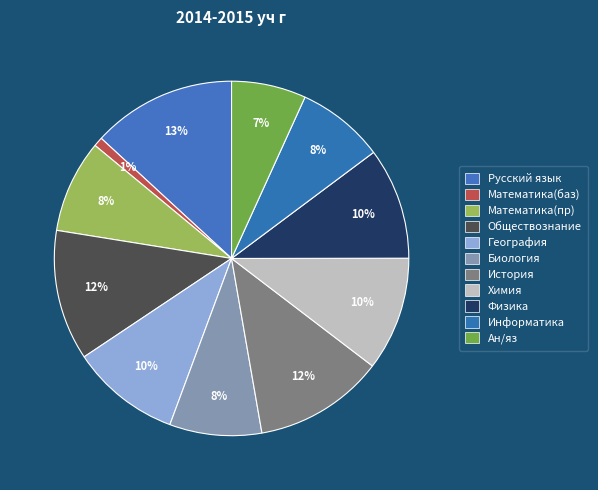

Rank the categories by value from highest to lowest.

Русский язык, Обществознание, История, Химия, Физика, География, Математика(пр), Биология, Информатика, Ан/яз, Математика(баз)